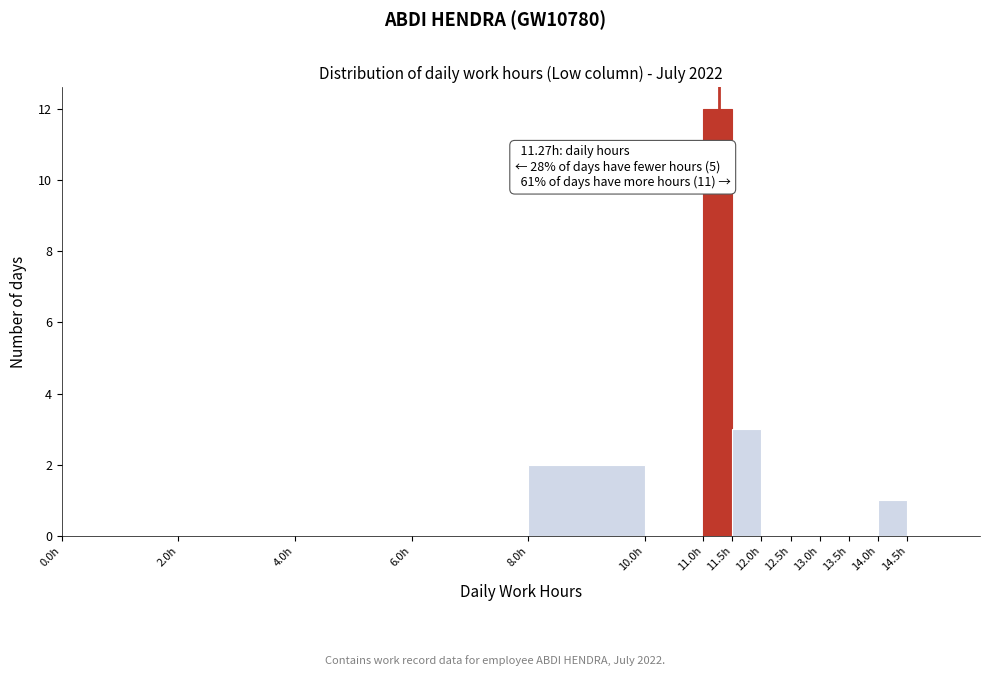

Which range on the x-axis has the tallest bar?

11.0 to 11.5